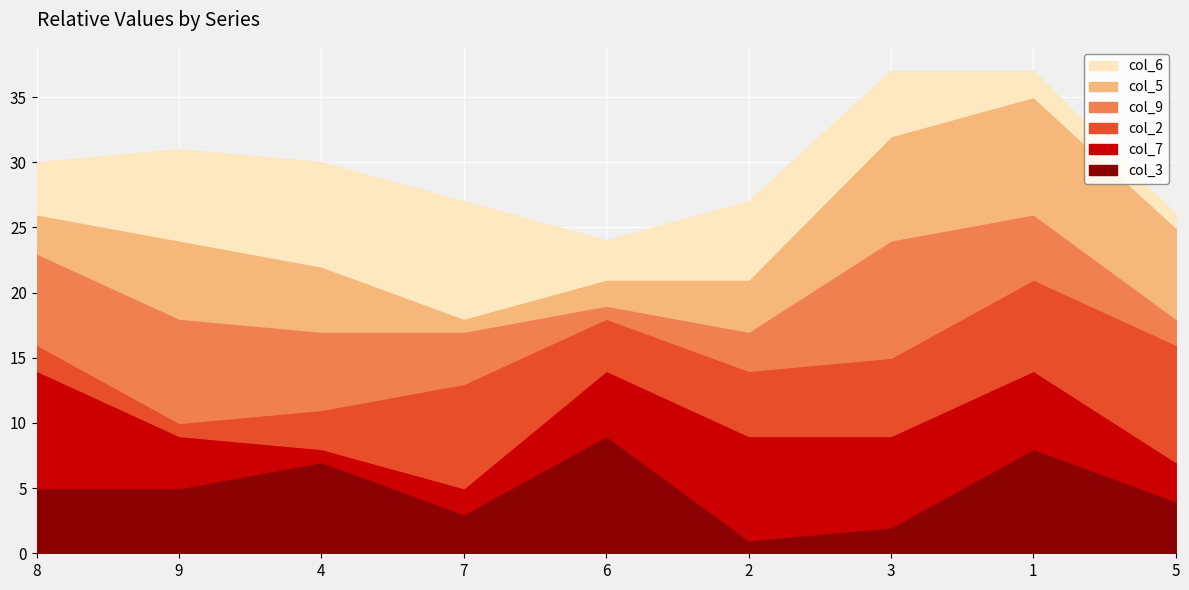

True or false: col_3 and col_7 cross at least once.

True